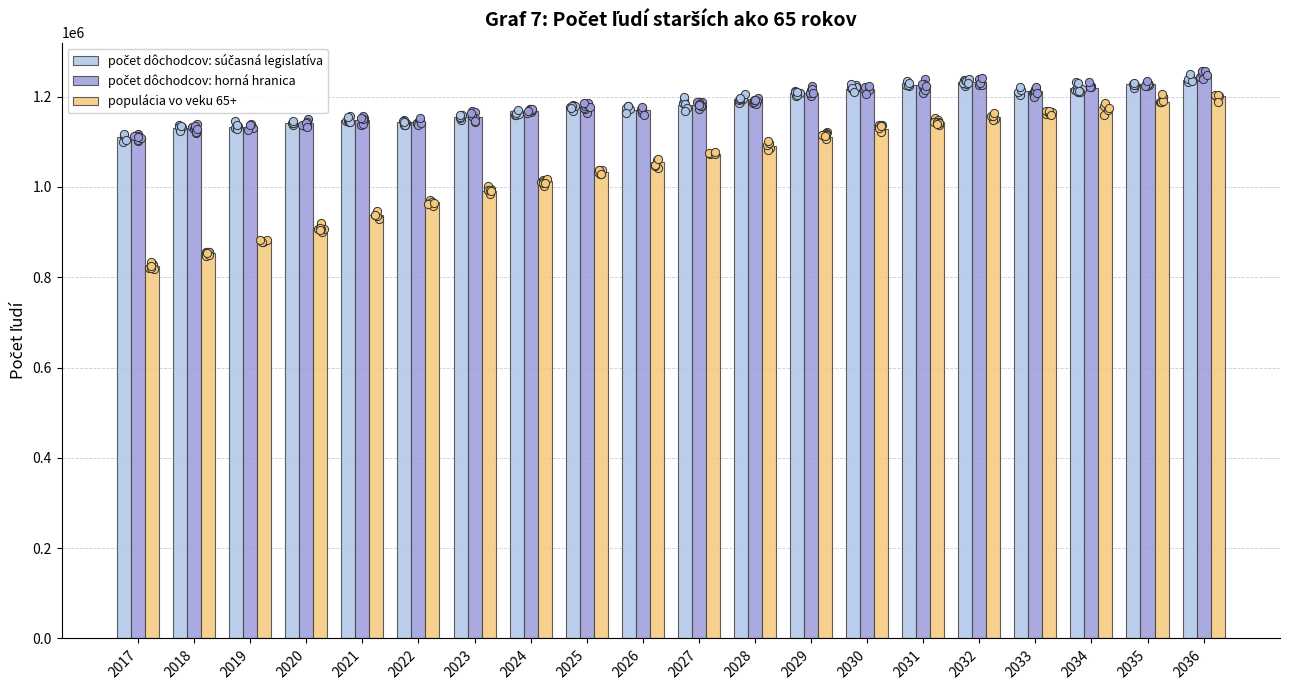

Which series reaches the minimum Y coordinate?

populácia vo veku 65+